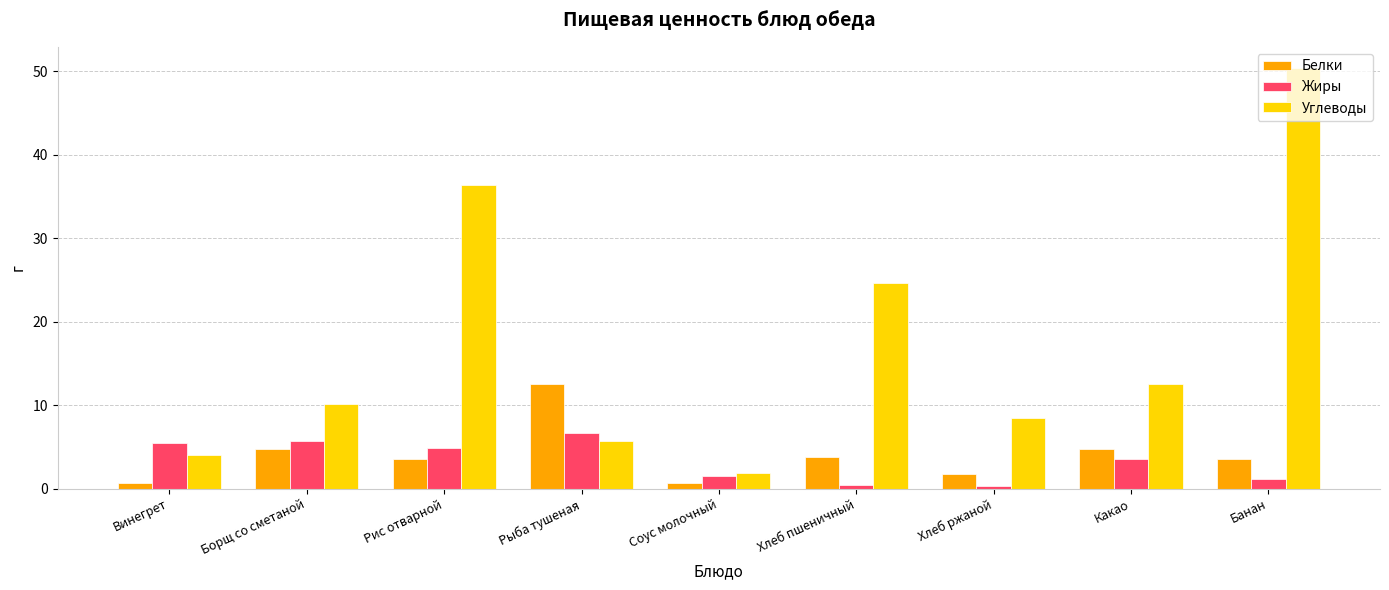

What is the sum of all Жиры values?

29.5